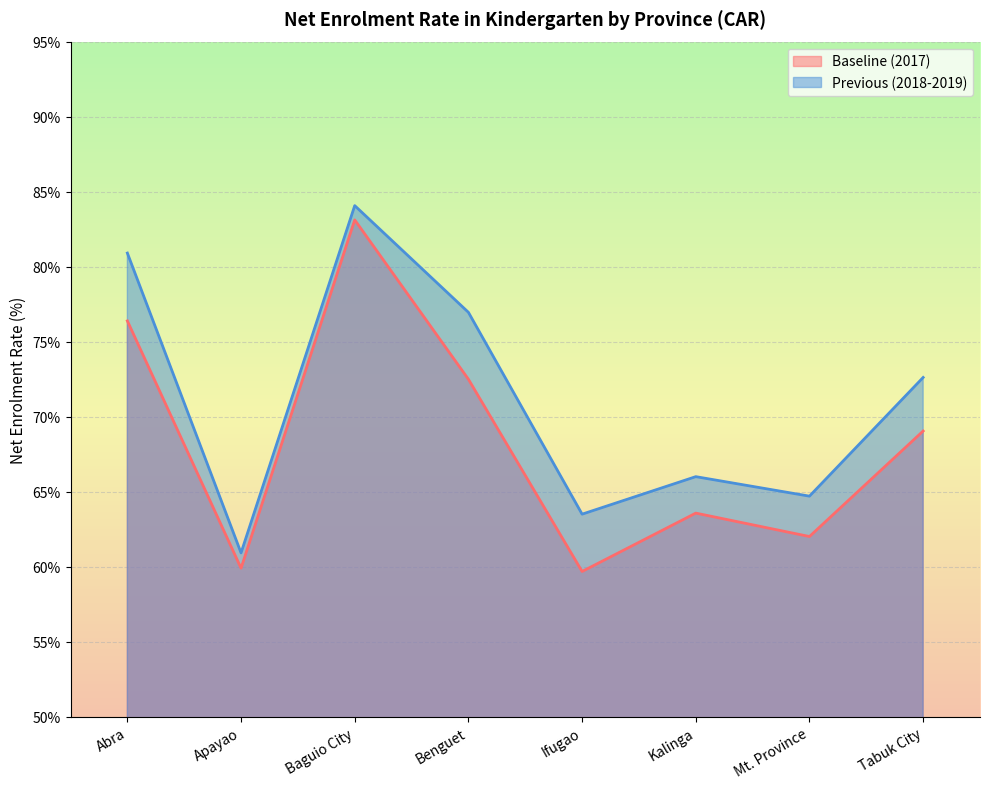

At which category is the sum across all series the highest?

Baguio City